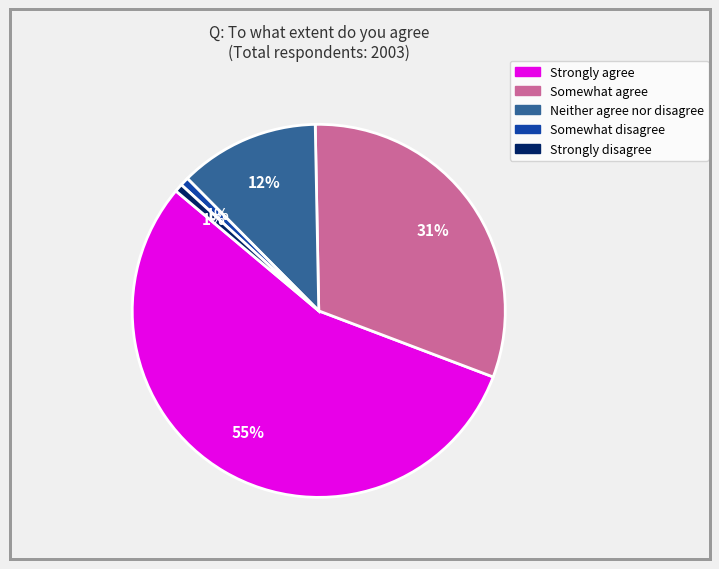

Count the number of slices in the pie.

5